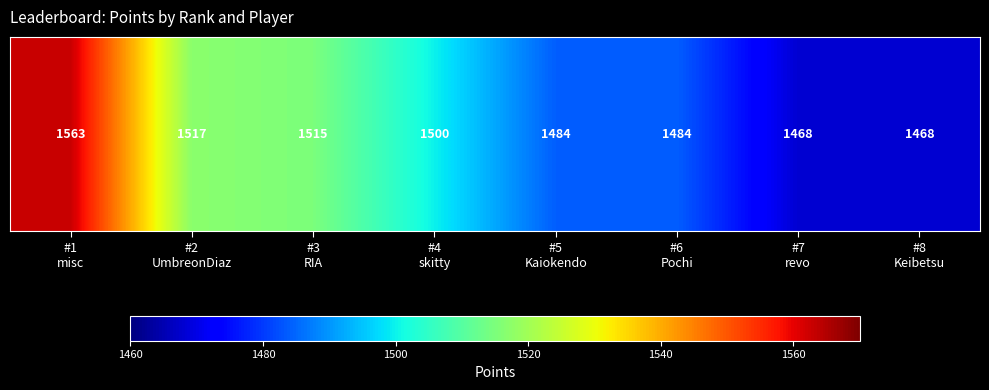

How many data points are less than 1500?

4